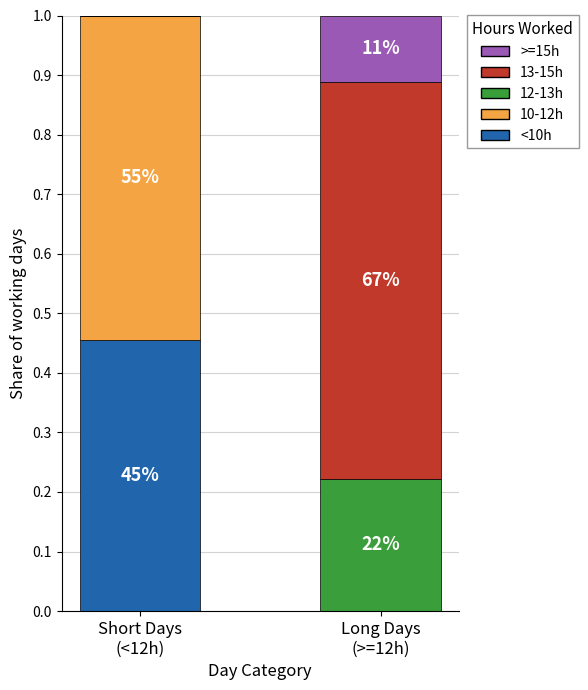

Which series has the widest spread of values?

13-15h